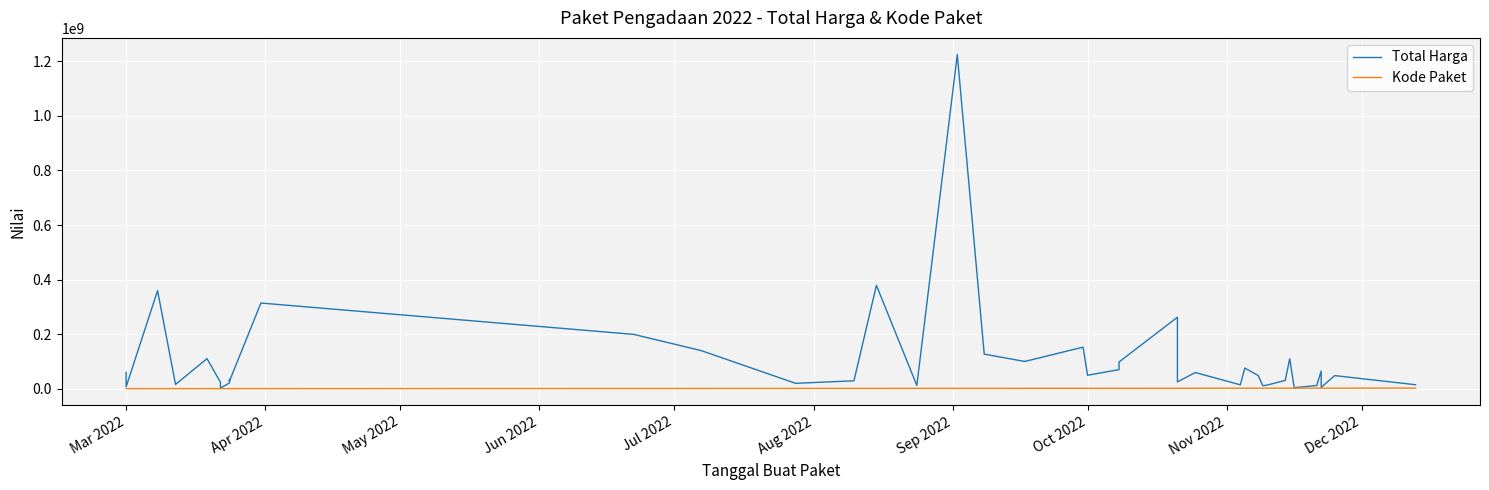

True or false: Total Harga and Kode Paket intersect in this chart.

False